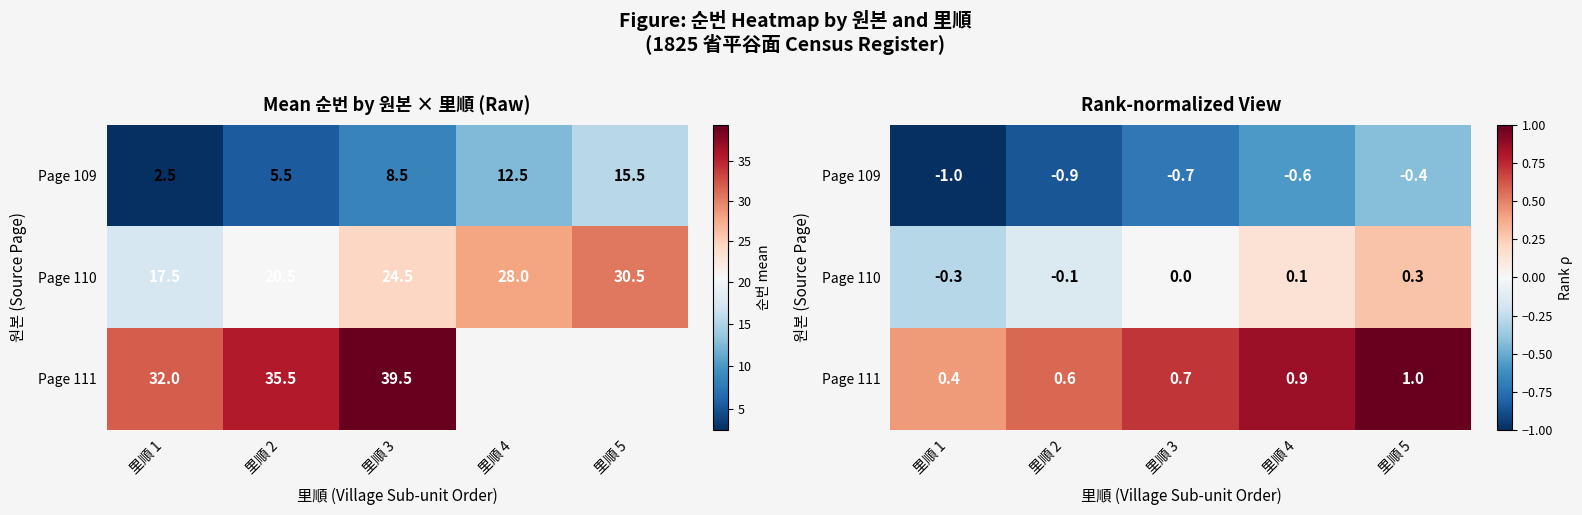

At how many categories does at least one series exceed 0?

5